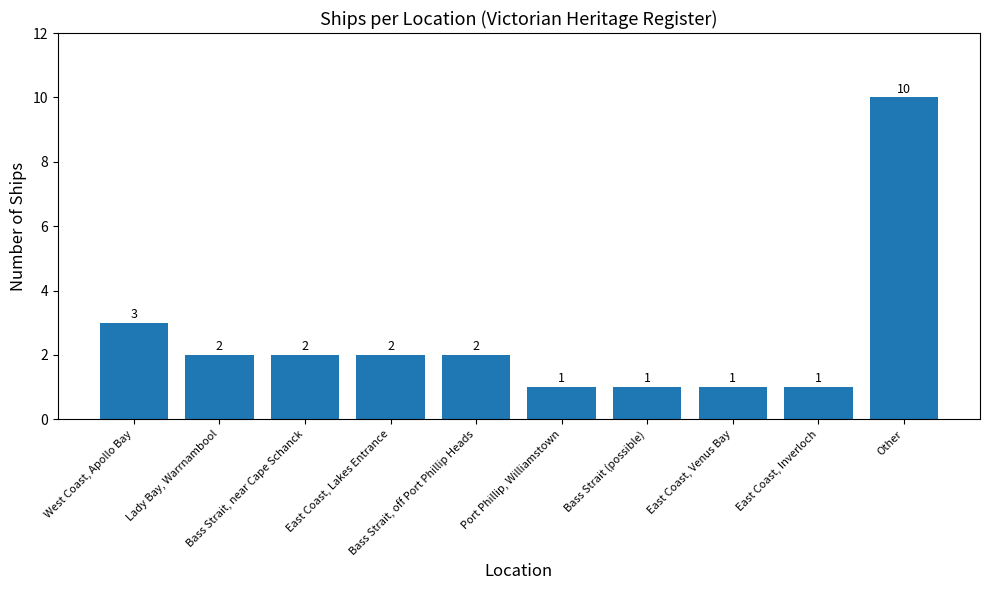

Reading left to right, extract all data points from this chart.

West Coast, Apollo Bay=3	Lady Bay, Warrnambool=2	Bass Strait, near Cape Schanck=2	East Coast, Lakes Entrance=2	Bass Strait, off Port Phillip Heads=2	Port Phillip, Williamstown=1	Bass Strait (possible)=1	East Coast, Venus Bay=1	East Coast, Inverloch=1	Other=10